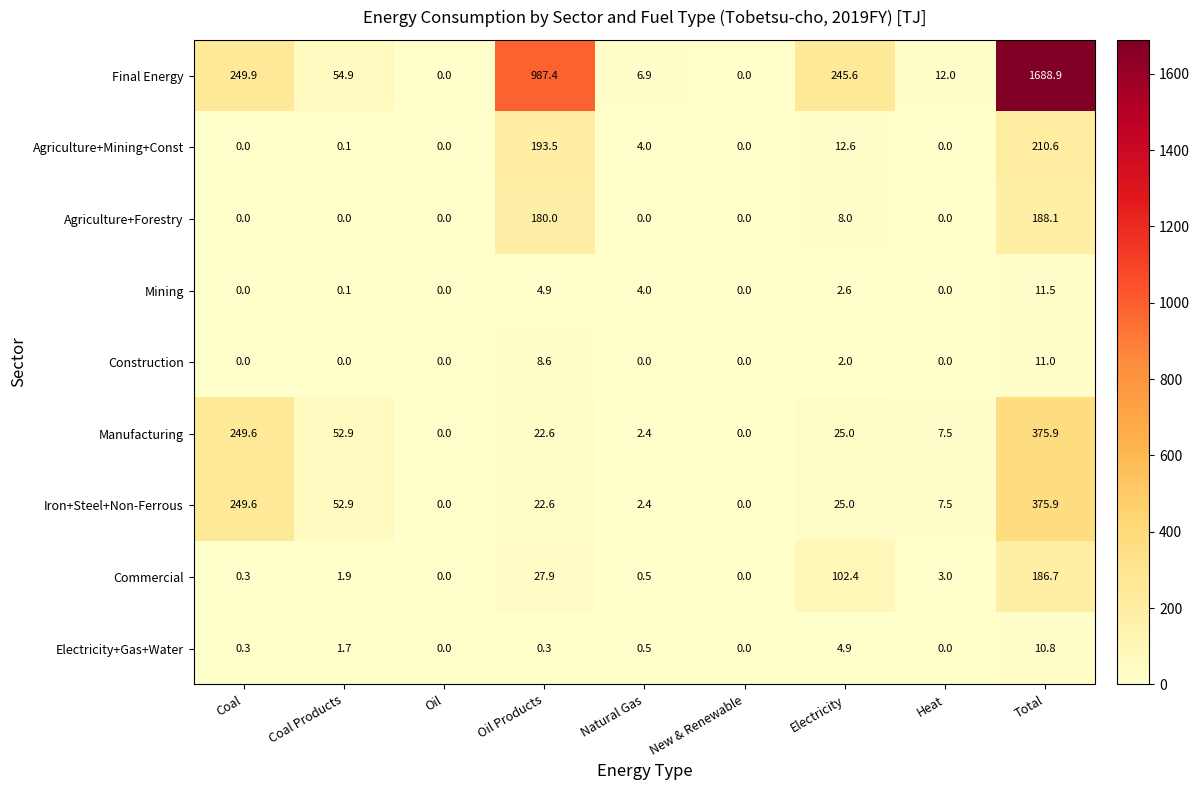

How many distinct data groups are displayed?

9